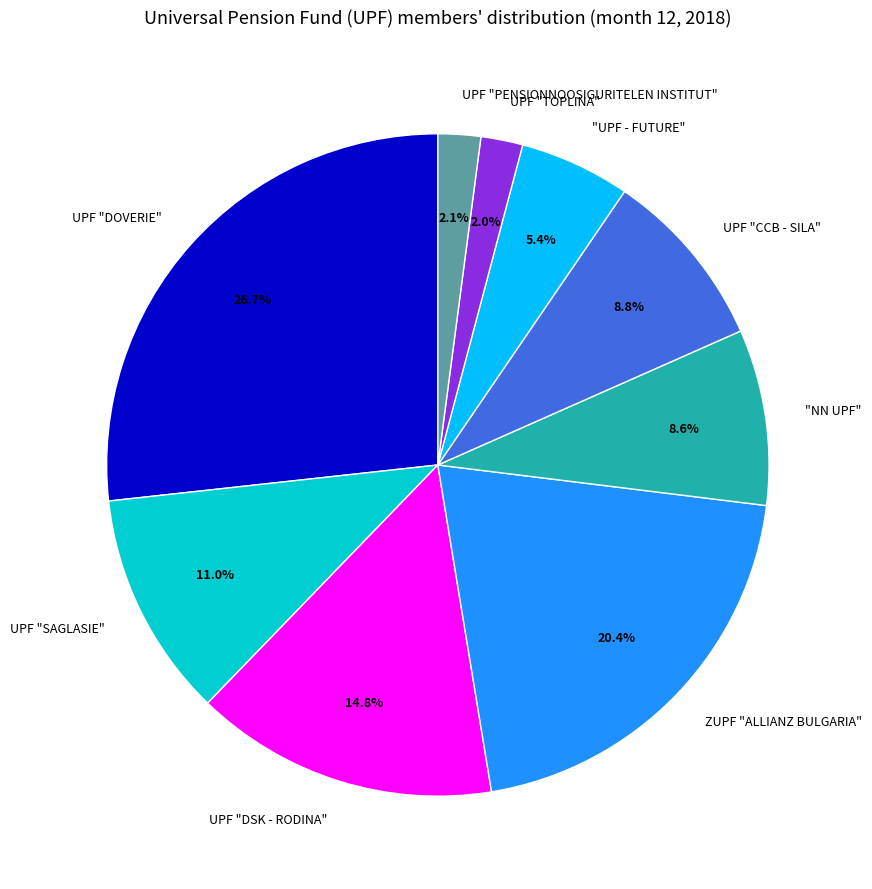

Does any single category account for the majority?

No